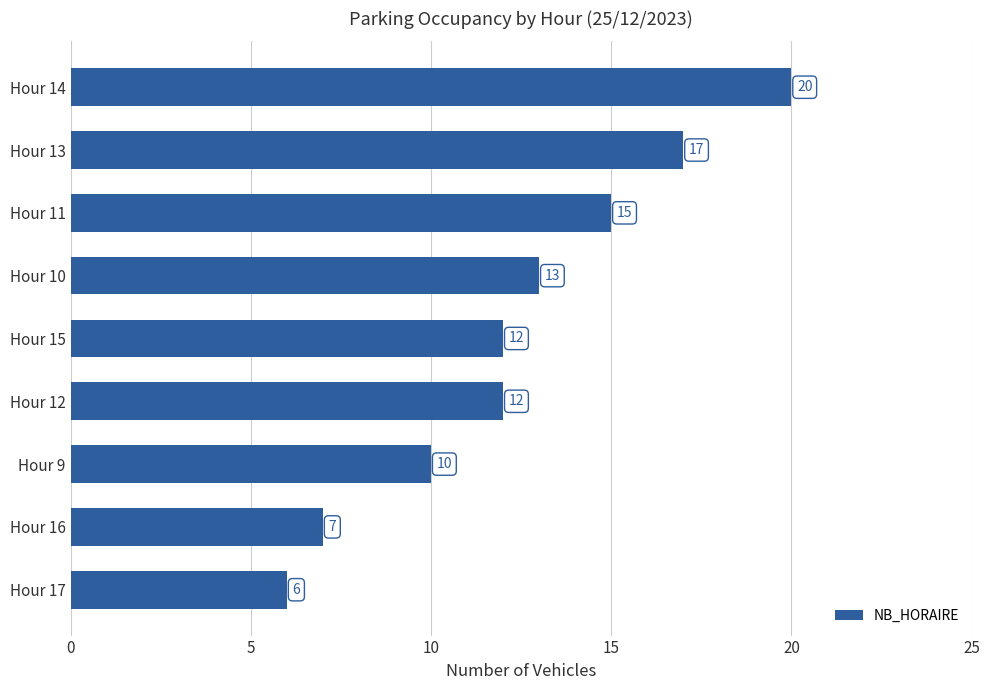

Reading top to bottom, transcribe all the data shown in this chart.

Hour 14=20	Hour 13=17	Hour 11=15	Hour 10=13	Hour 15=12	Hour 12=12	Hour 9=10	Hour 16=7	Hour 17=6